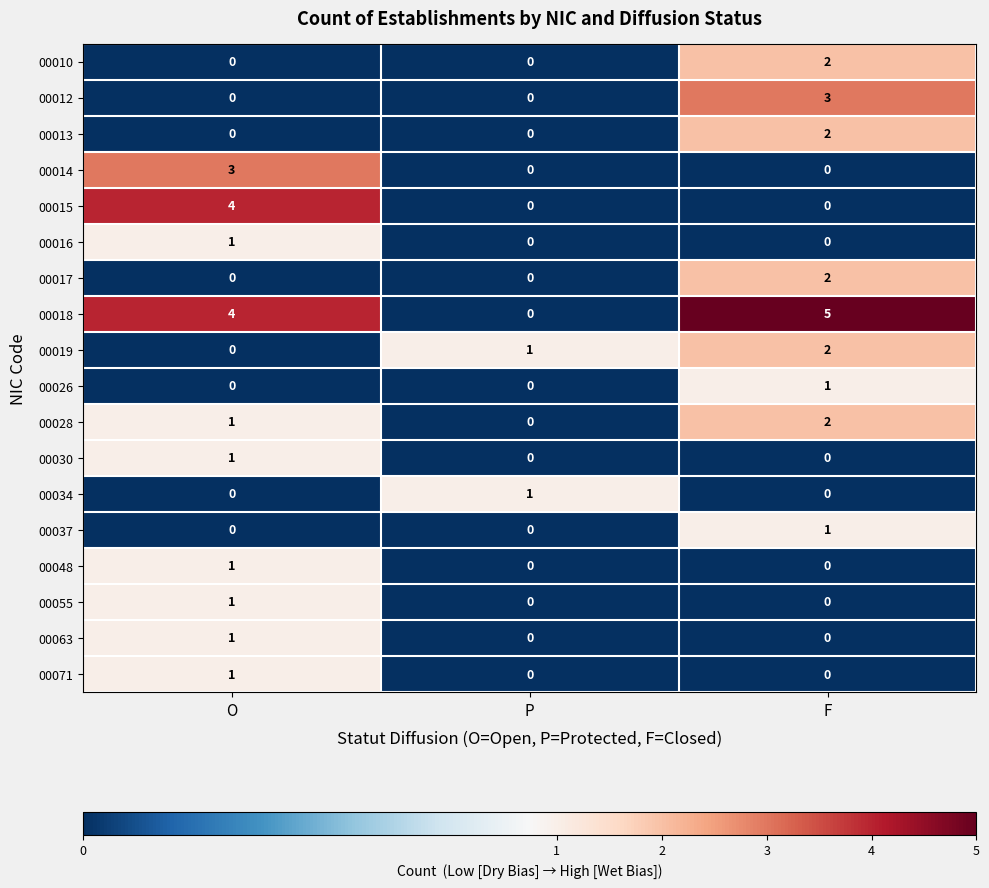

At which label does 00010 reach its peak?

F